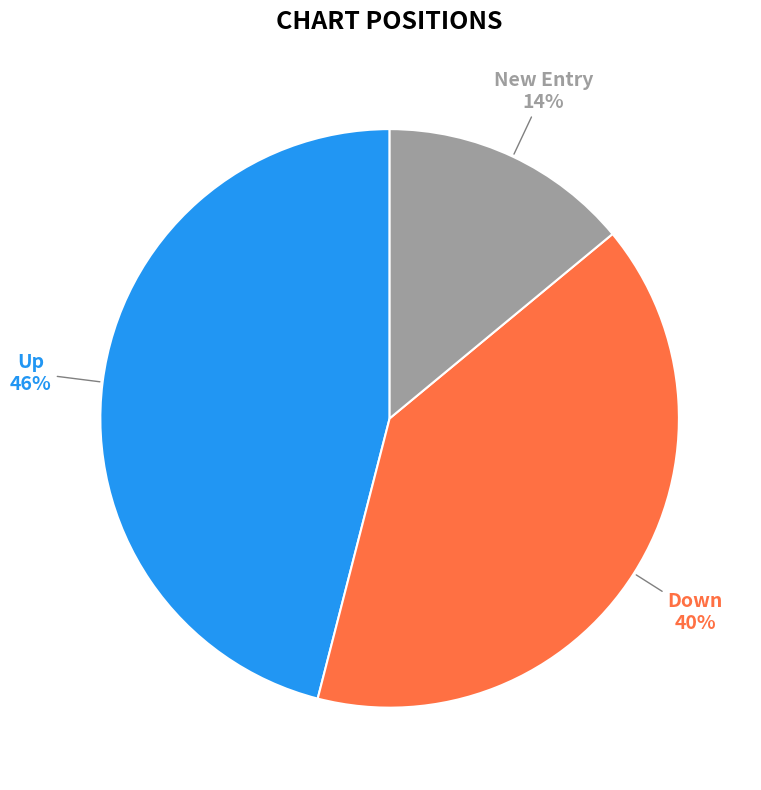

Between Down and Up, which is larger?

Up